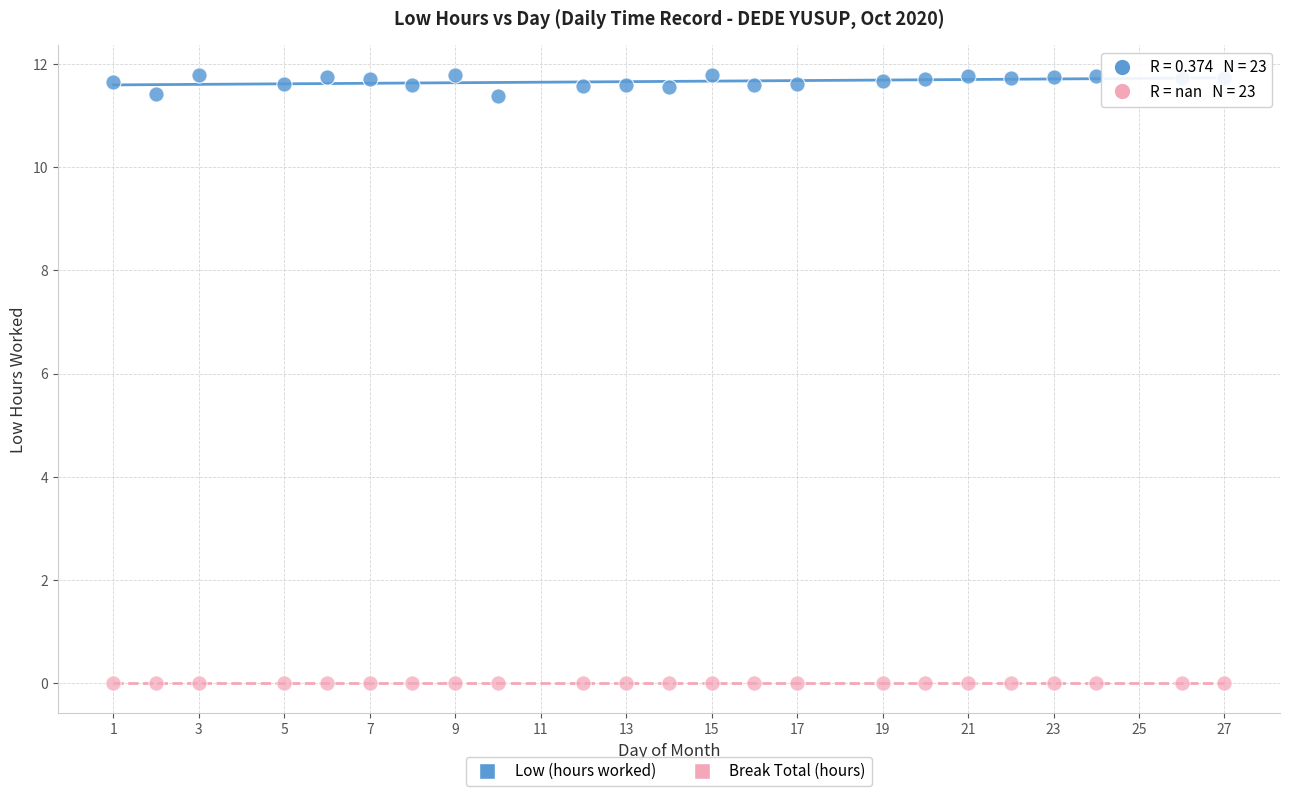

What are all the series names shown in the legend?

Low (hours worked), Break Total (hours)